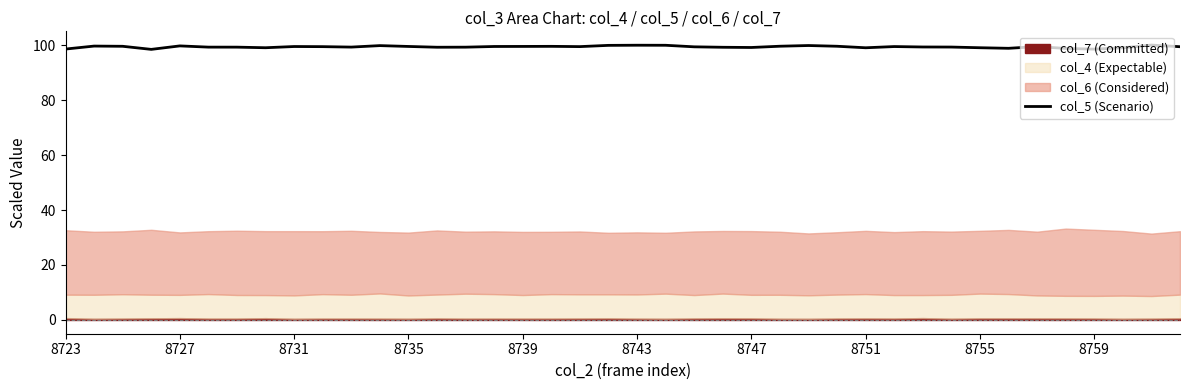

What is the maximum value for col_5 (Scenario)?

100.0